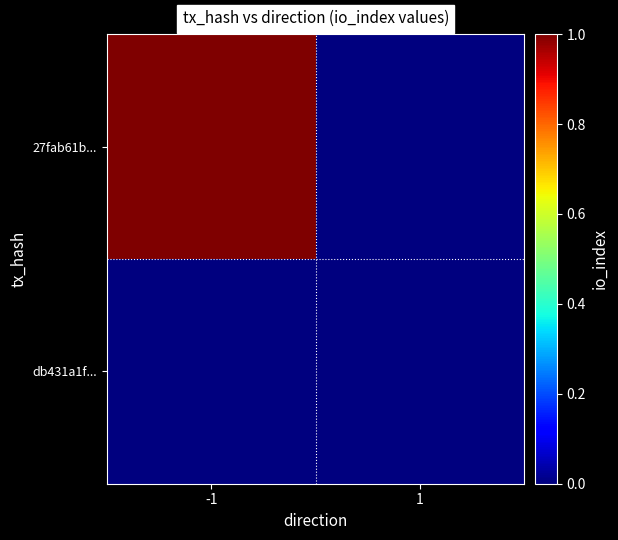

Which series changed the most between -1 and 1?

27fab61b...